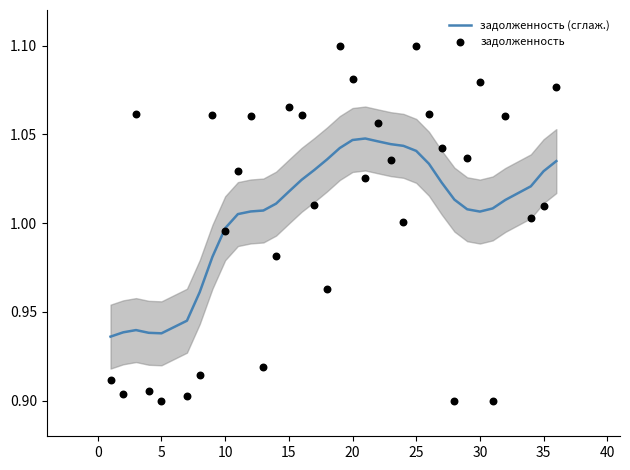

Which series has the largest total across all categories?

задолженность (сглаж.)